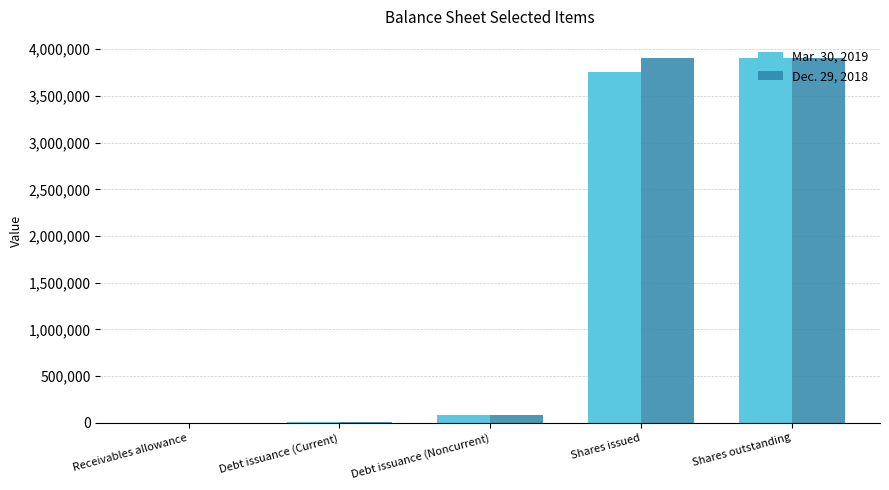

Is the value of Dec. 29, 2018 at Shares issued greater than the value of Mar. 30, 2019 at Shares issued?

Yes